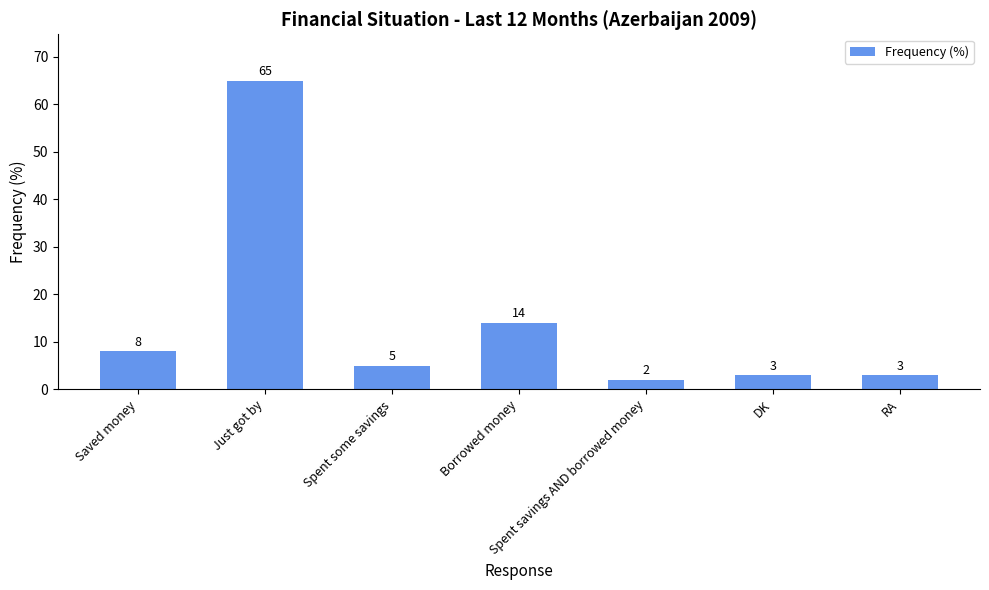

What is the difference between the maximum and minimum values?

63